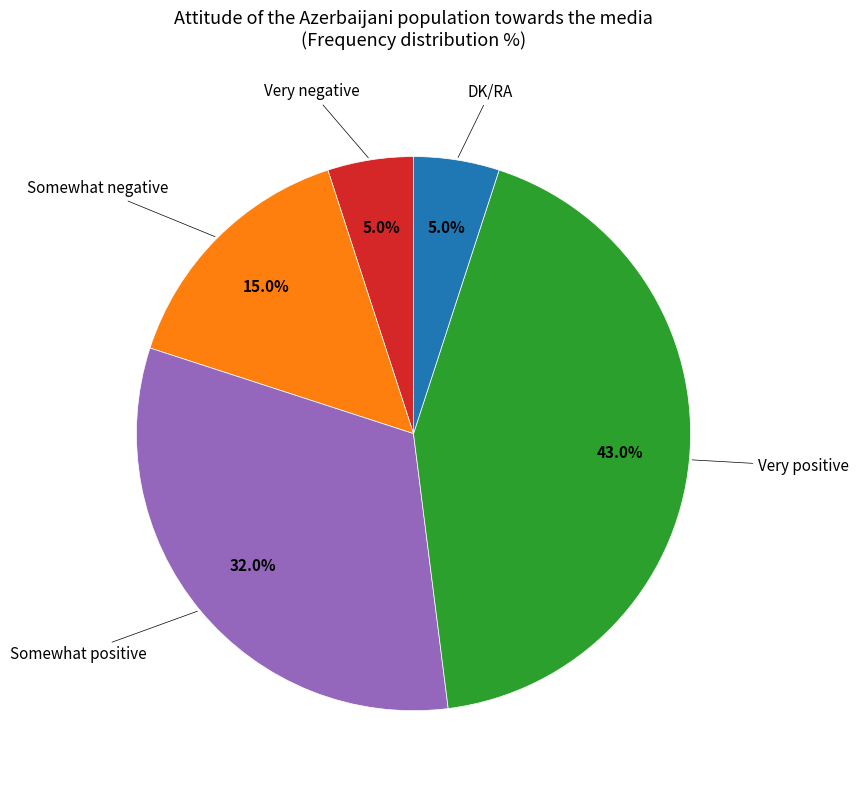

Approximately how many times larger is the value at Very positive compared to Very negative?

8.6